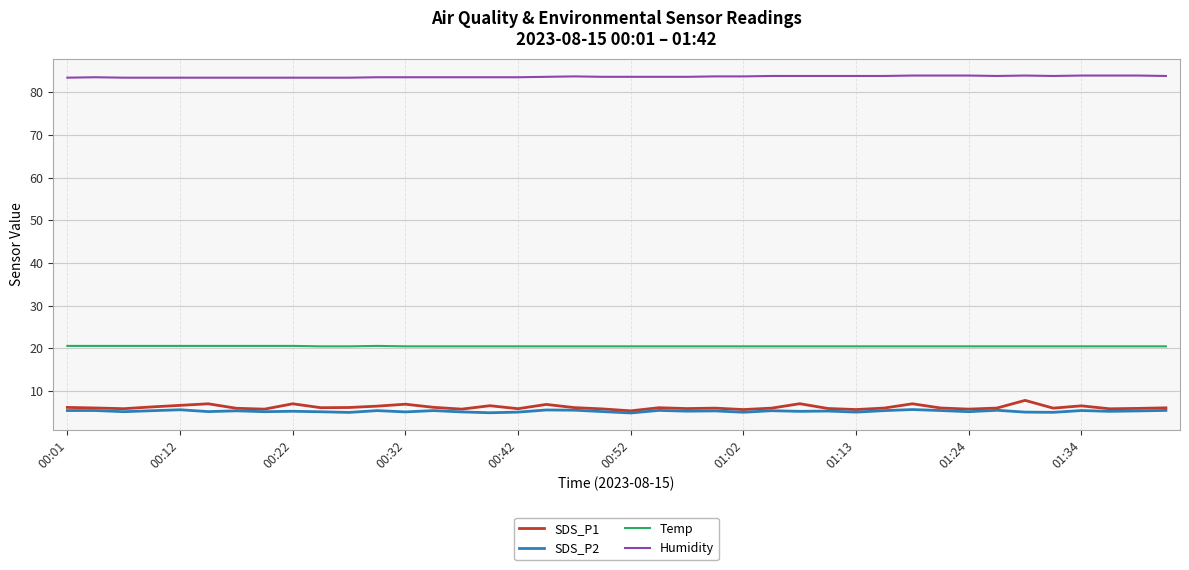

True or false: Temp and SDS_P1 intersect in this chart.

False